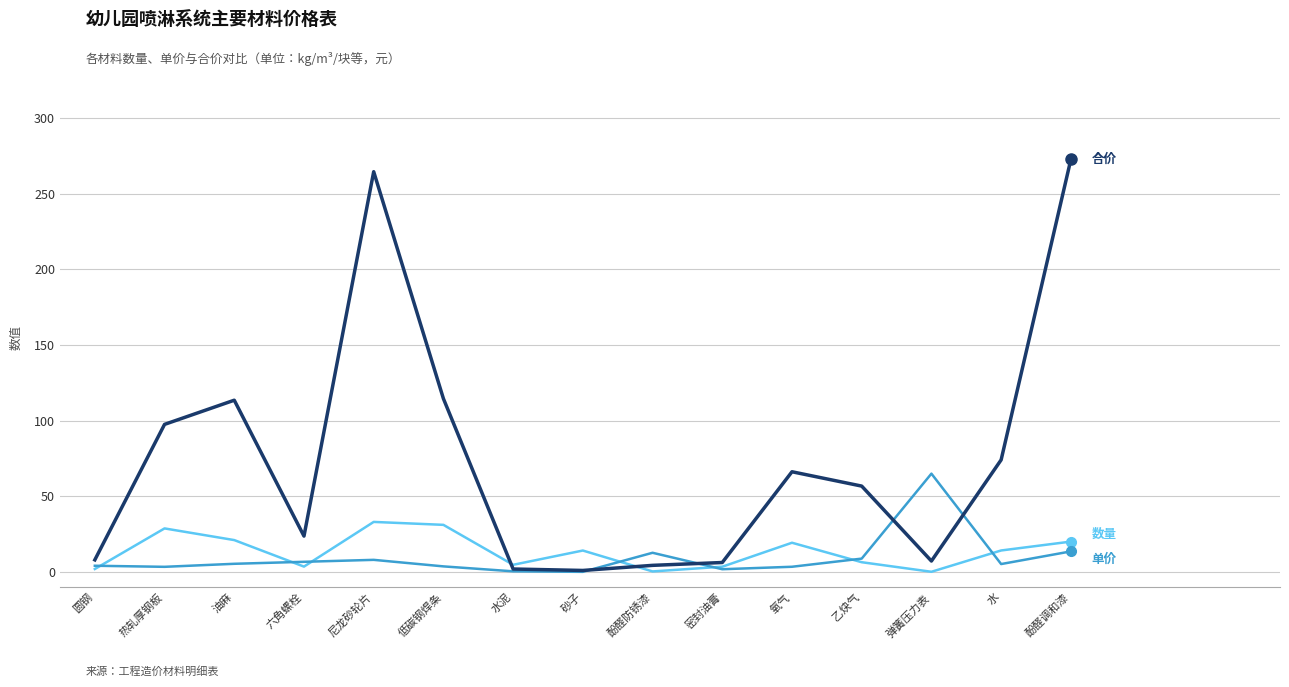

What is the maximum value shown in the chart?

272.7